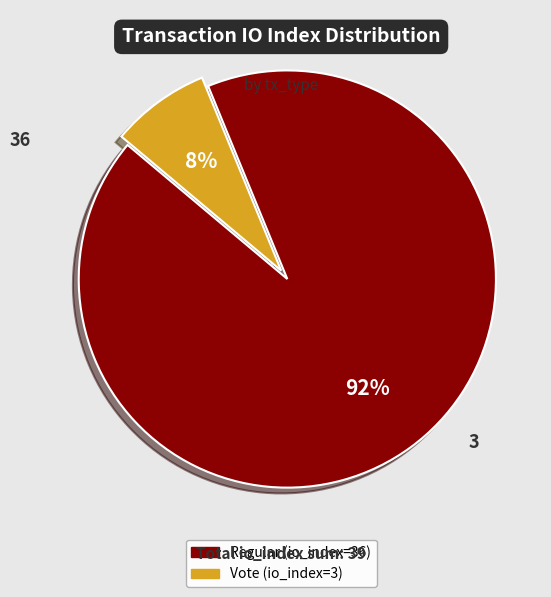

To the nearest percent, what percentage of the pie is Regular (io_index=36)?

92%